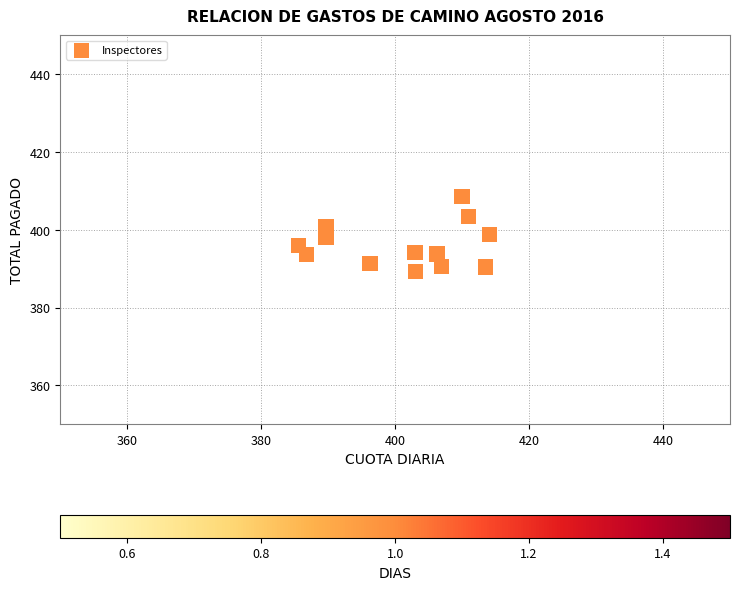

What is the range of Y values (max minus min)?

19.4